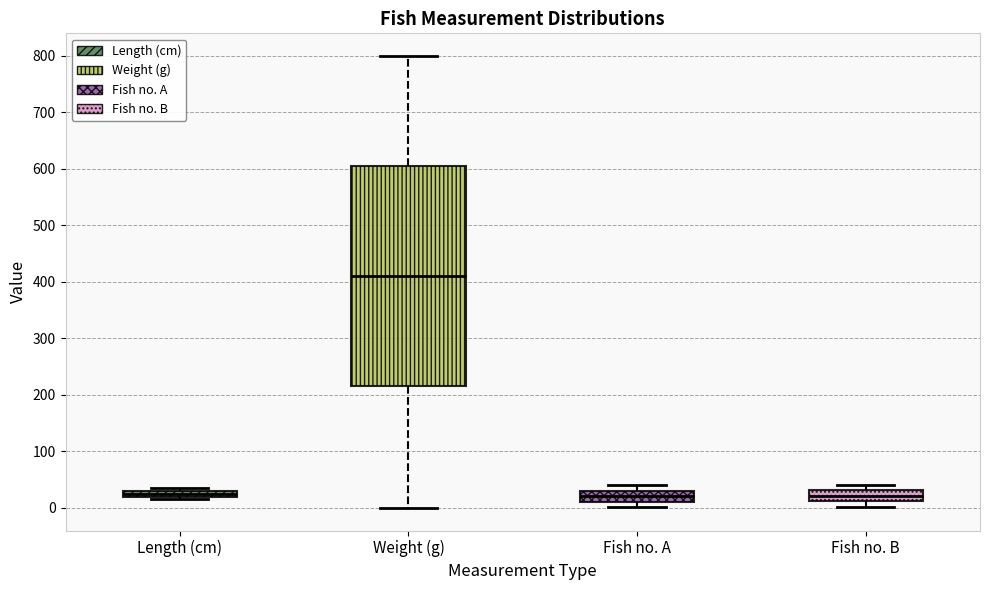

Where does the upper whisker of the box for Weight (g) end on the y-axis? The values are not printed on the chart, so give them approximately, as read against the axis.

800